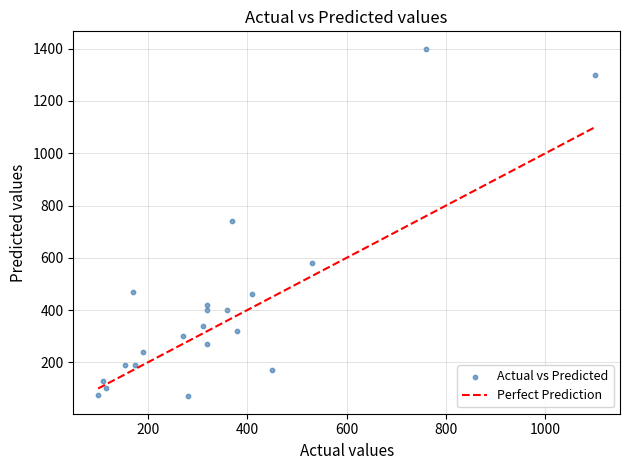

What is the range of X values (max minus min)?

1000